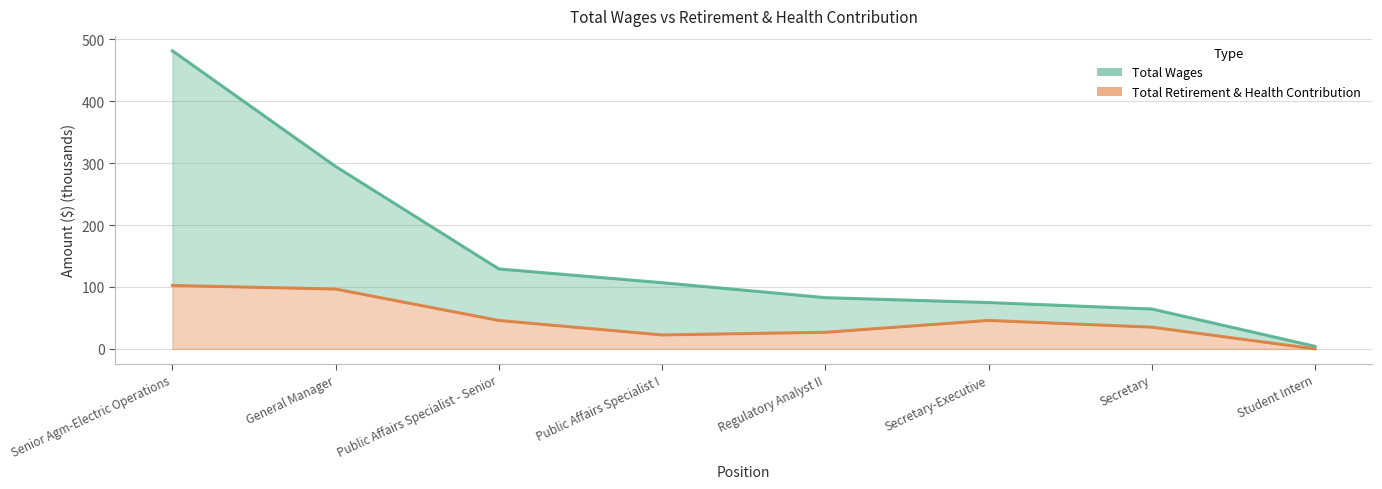

Reading left to right, list all the values displayed in this chart.

Total Wages: Senior Agm-Electric Operations=481.4	General Manager=294.6	Public Affairs Specialist - Senior=129.1	Public Affairs Specialist I=106.9	Regulatory Analyst II=82.7	Secretary-Executive=74.8	Secretary=64.4	Student Intern=4.1
Total Retirement & Health Contribution: Senior Agm-Electric Operations=102.5	General Manager=96.6	Public Affairs Specialist - Senior=45.9	Public Affairs Specialist I=22.5	Regulatory Analyst II=26.8	Secretary-Executive=45.9	Secretary=35.1	Student Intern=0.0